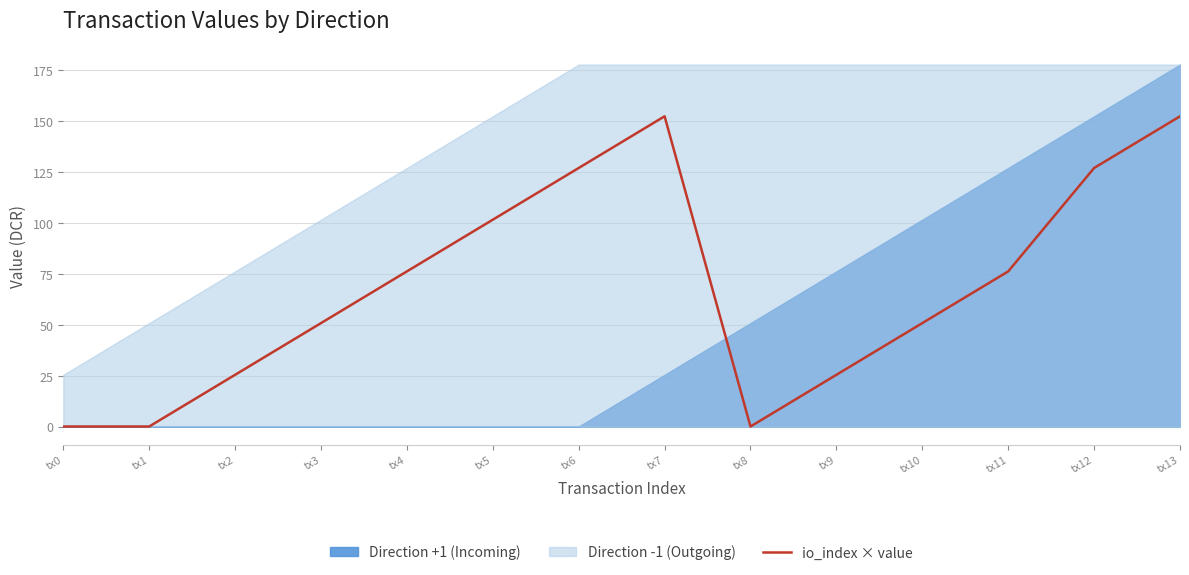

At which label is the value closest to 76?

tx4